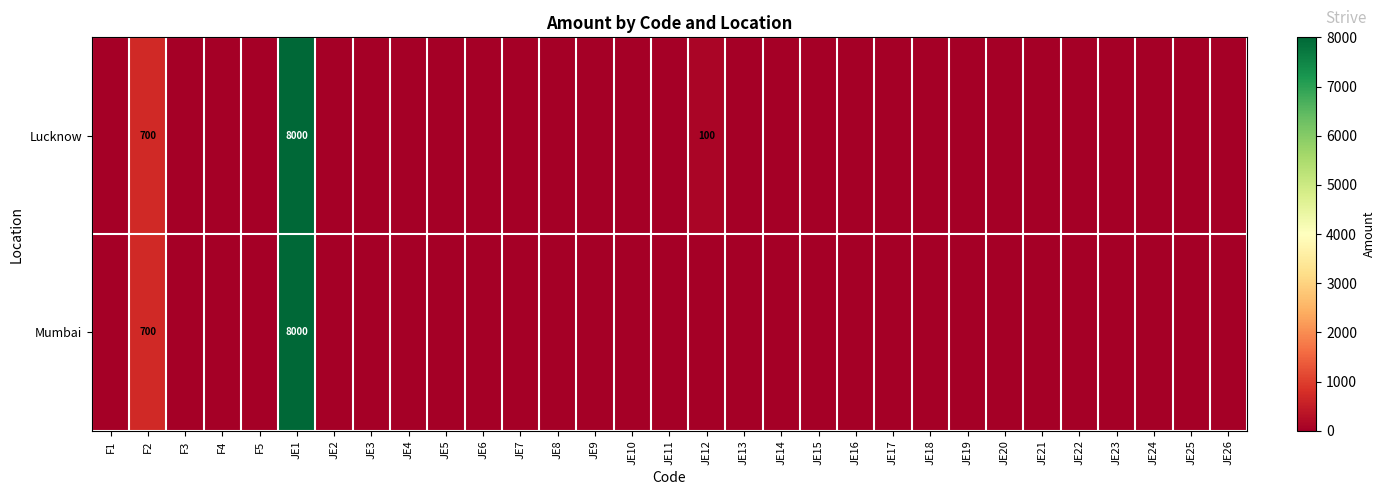

At how many categories does at least one series exceed 7316?

1